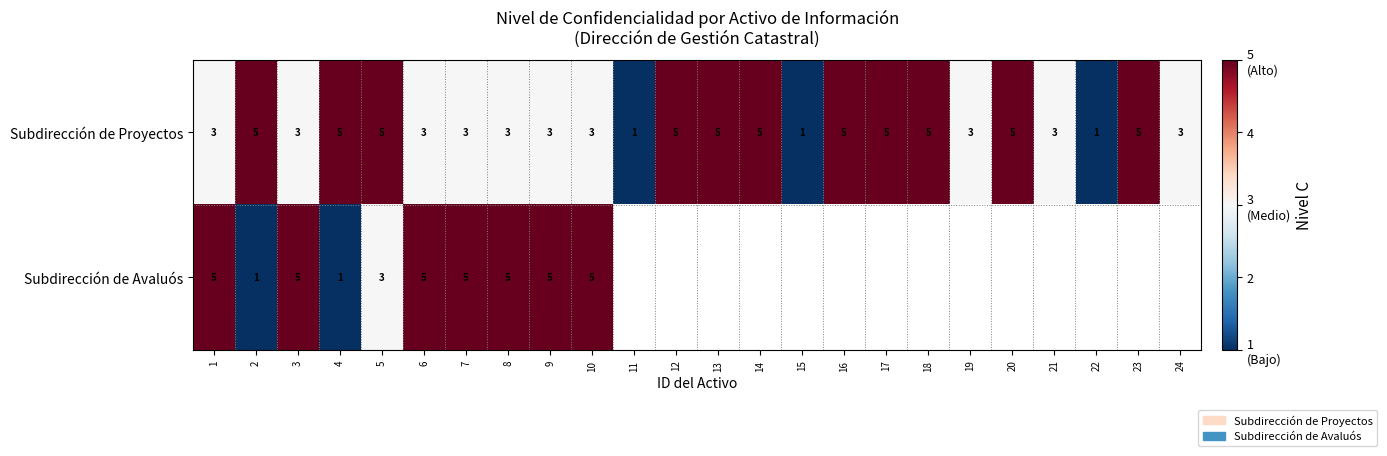

The value of Subdirección de Proyectos at 13 is 2.8. True or false?

False